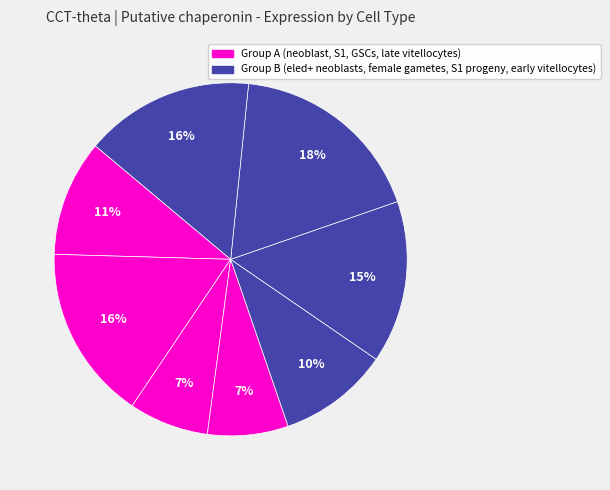

Count the number of slices in the pie.

8